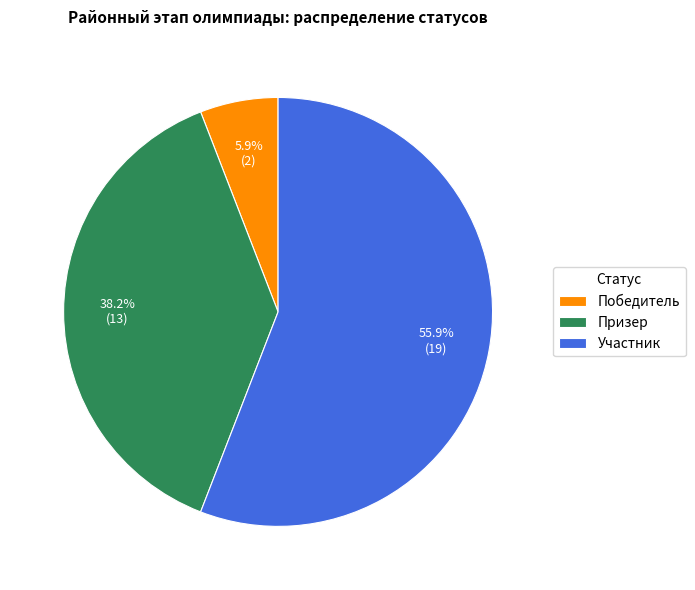

To the nearest percent, what portion does Победитель represent?

6%